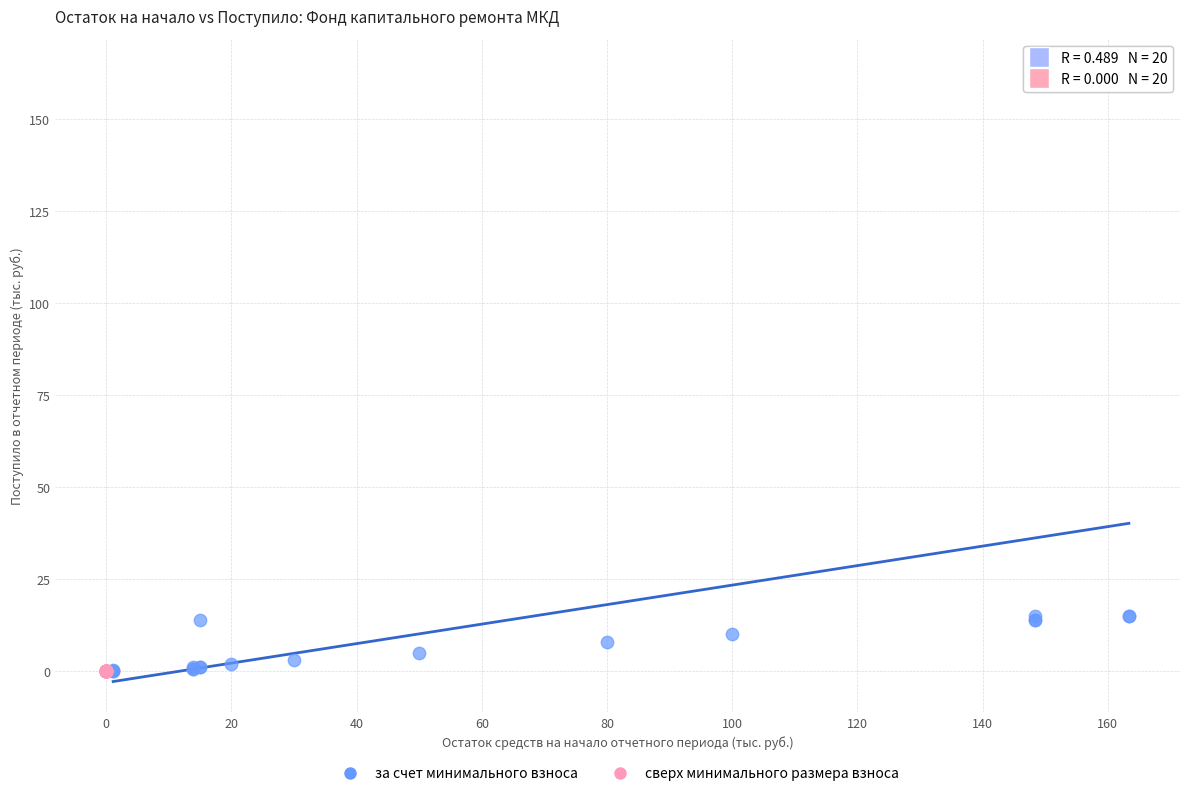

Which series contains the highest Y value?

за счет минимального взноса